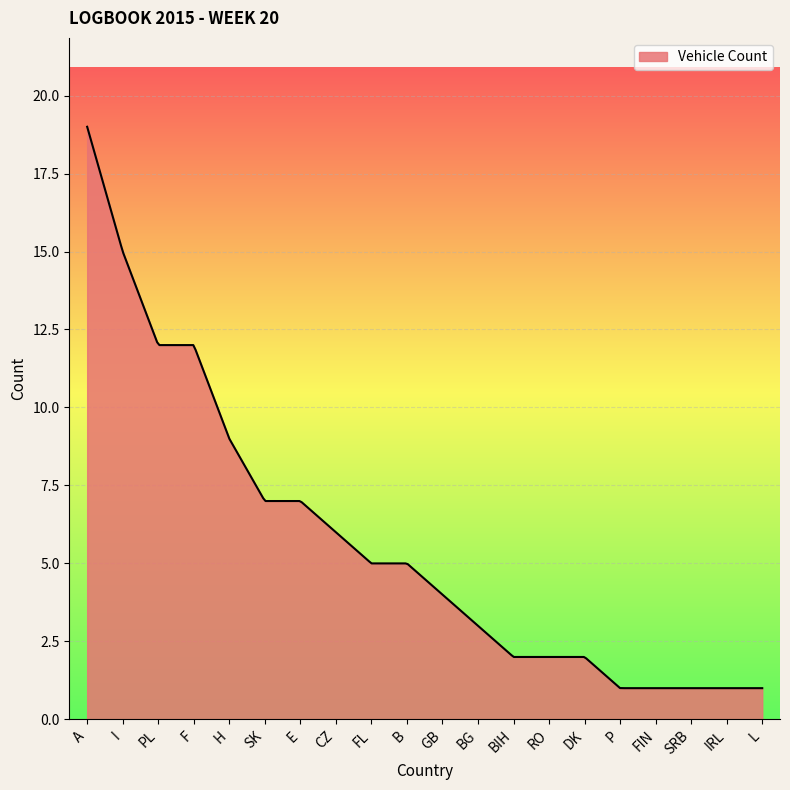

What is the minimum value shown in the chart?

1.0